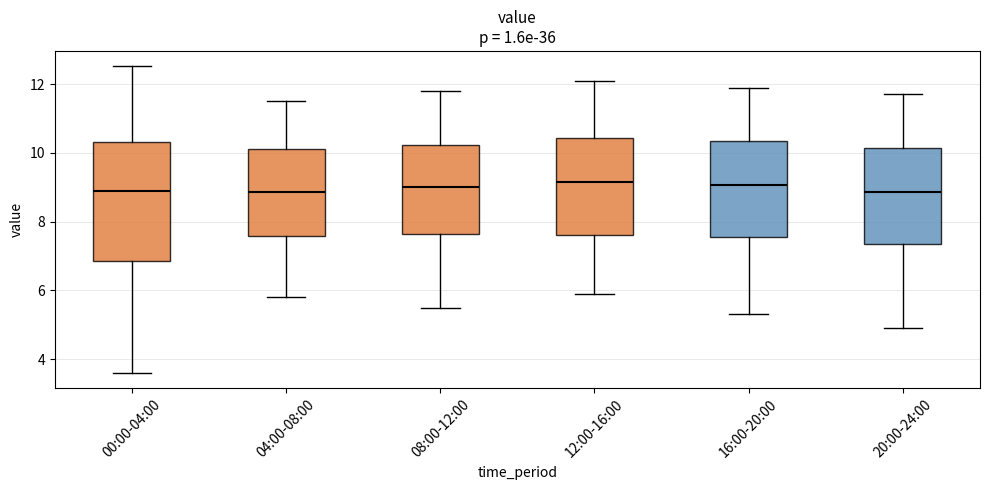

Where is the lower edge of the box for 16:00-20:00 on the y-axis? The values are not printed on the chart, so give them approximately, as read against the axis.

7.6